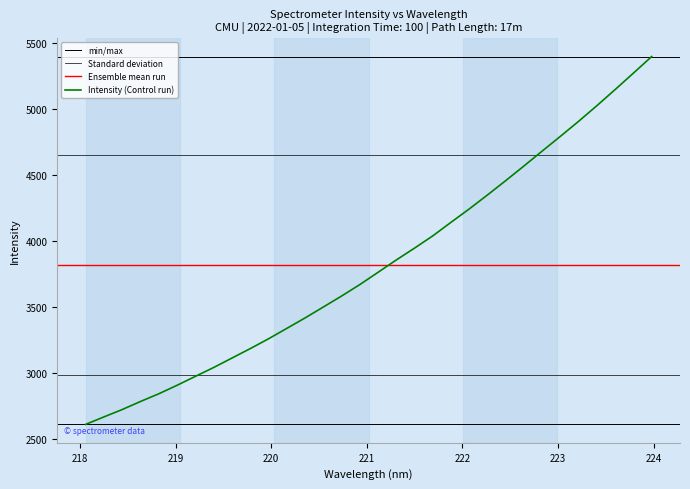

What is the difference between the values at 222.6447 and 223.0264?

225.3